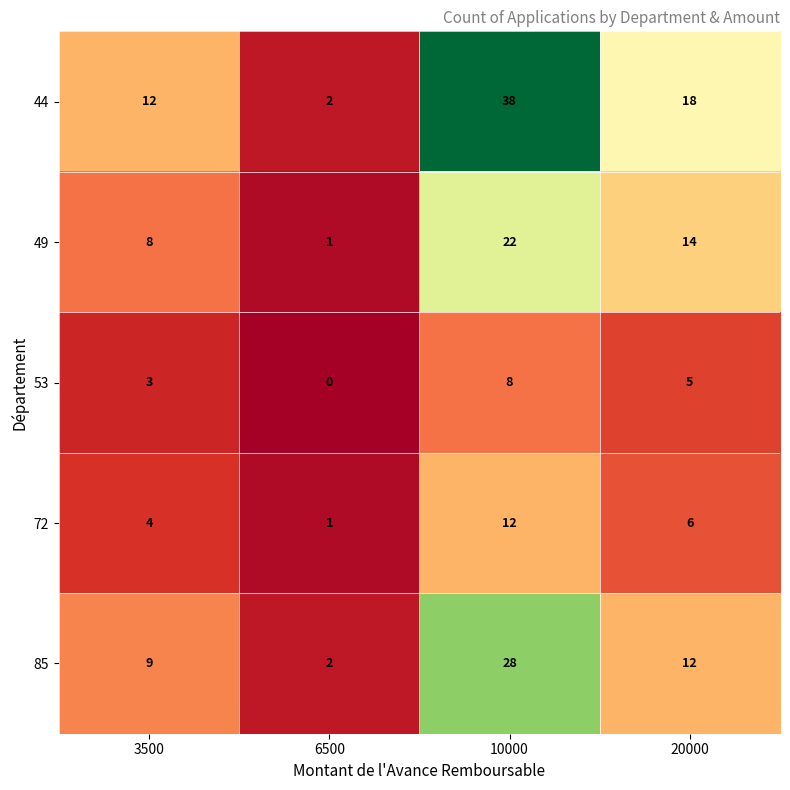

What is the difference between the highest and lowest values at 20000?

13